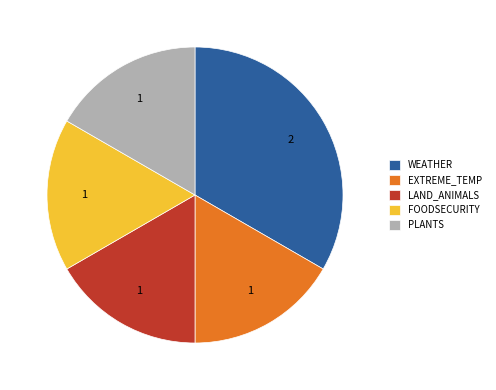

Combined, do FOODSECURITY and EXTREME_TEMP account for over 50%?

No